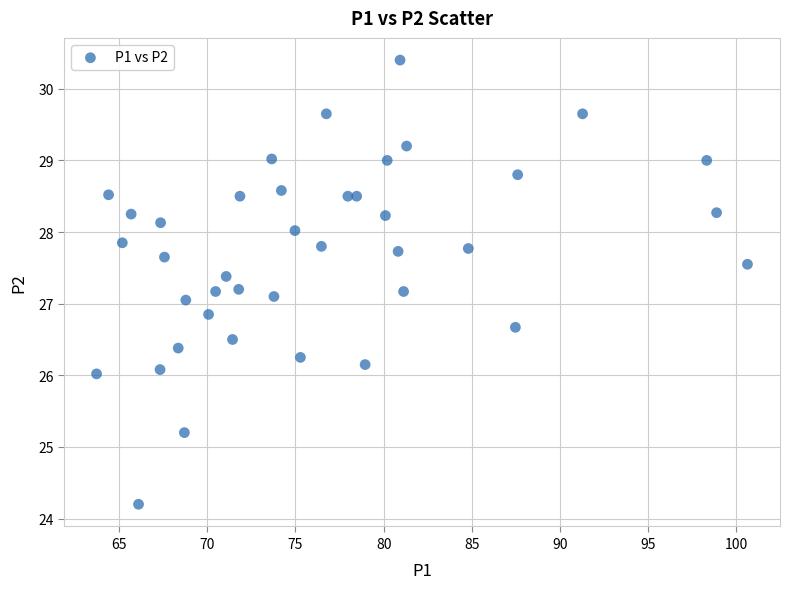

What is the range of X values (max minus min)?

36.9